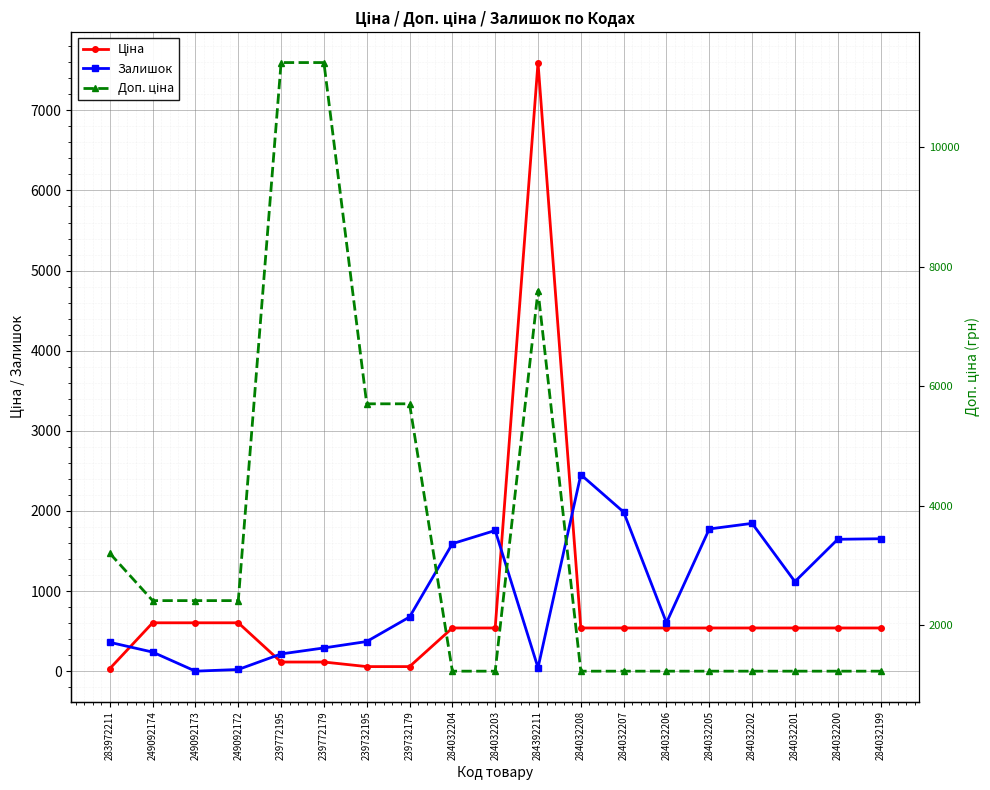

At how many categories does at least one series exceed 5095?

5